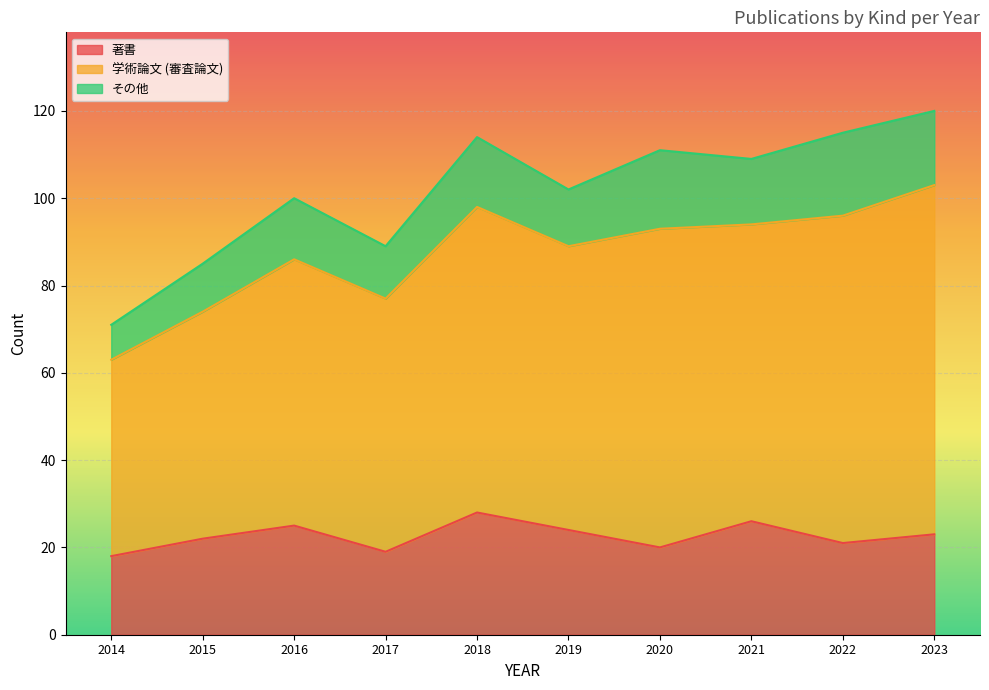

What is the highest value of the 著書 series?

28